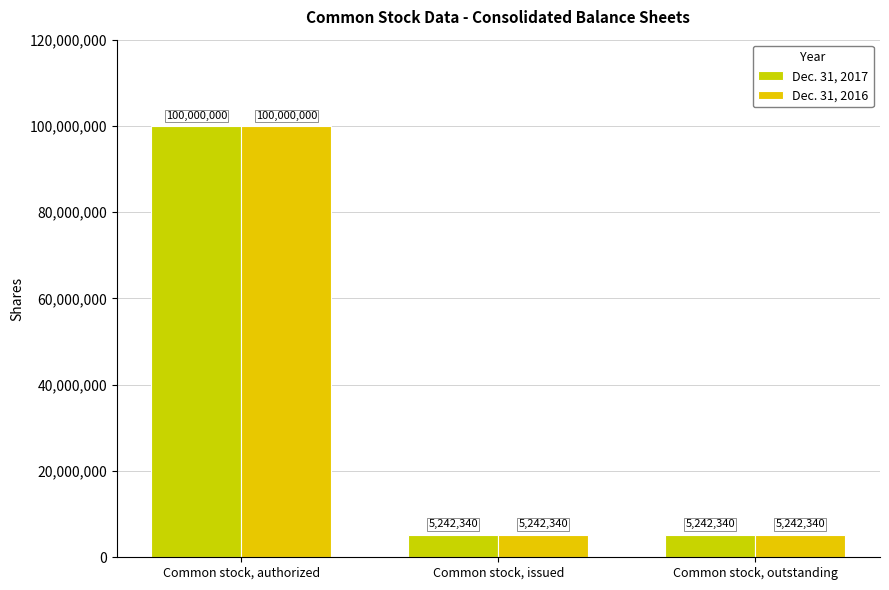

Reading left to right, list all the values displayed in this chart.

Dec. 31, 2017: 100000000	5242340	5242340
Dec. 31, 2016: 100000000	5242340	5242340